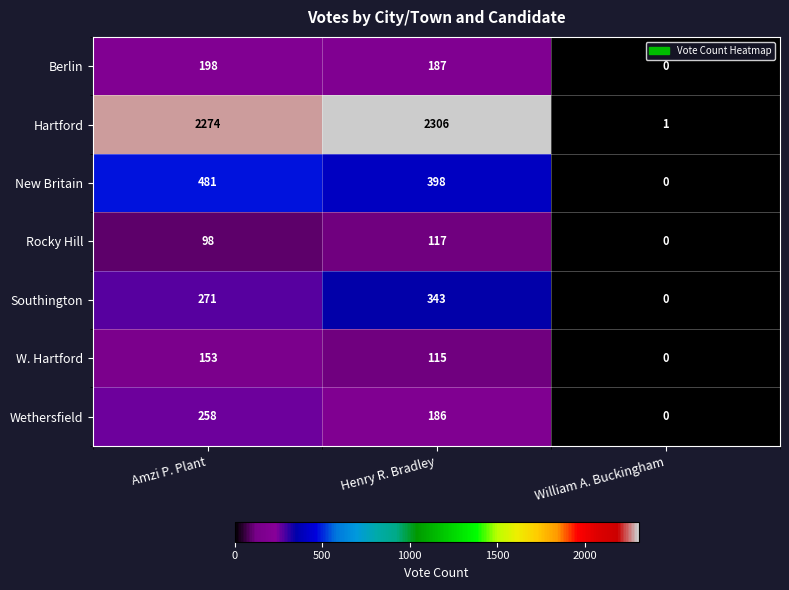

Which series changed the most between Henry R. Bradley and William A. Buckingham?

Hartford